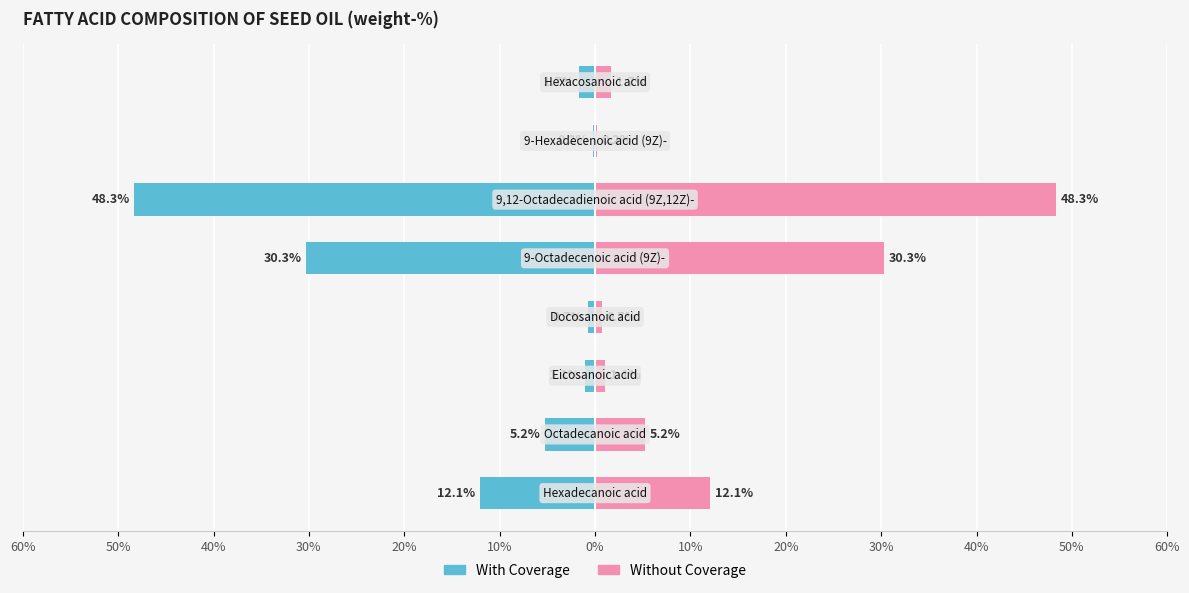

What is the greatest value displayed?

48.3